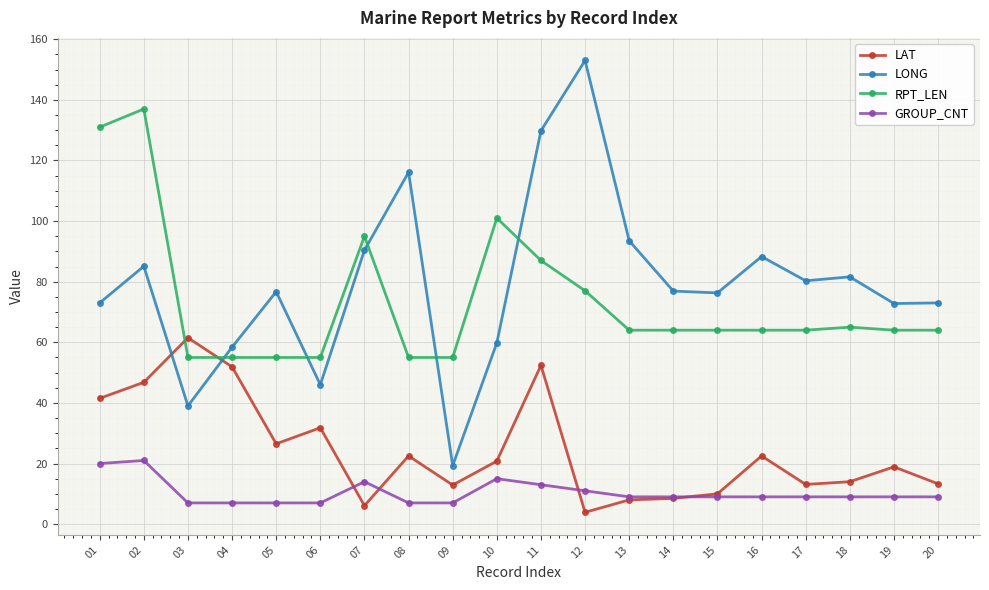

Which series changed the most between 03 and 08?

LONG